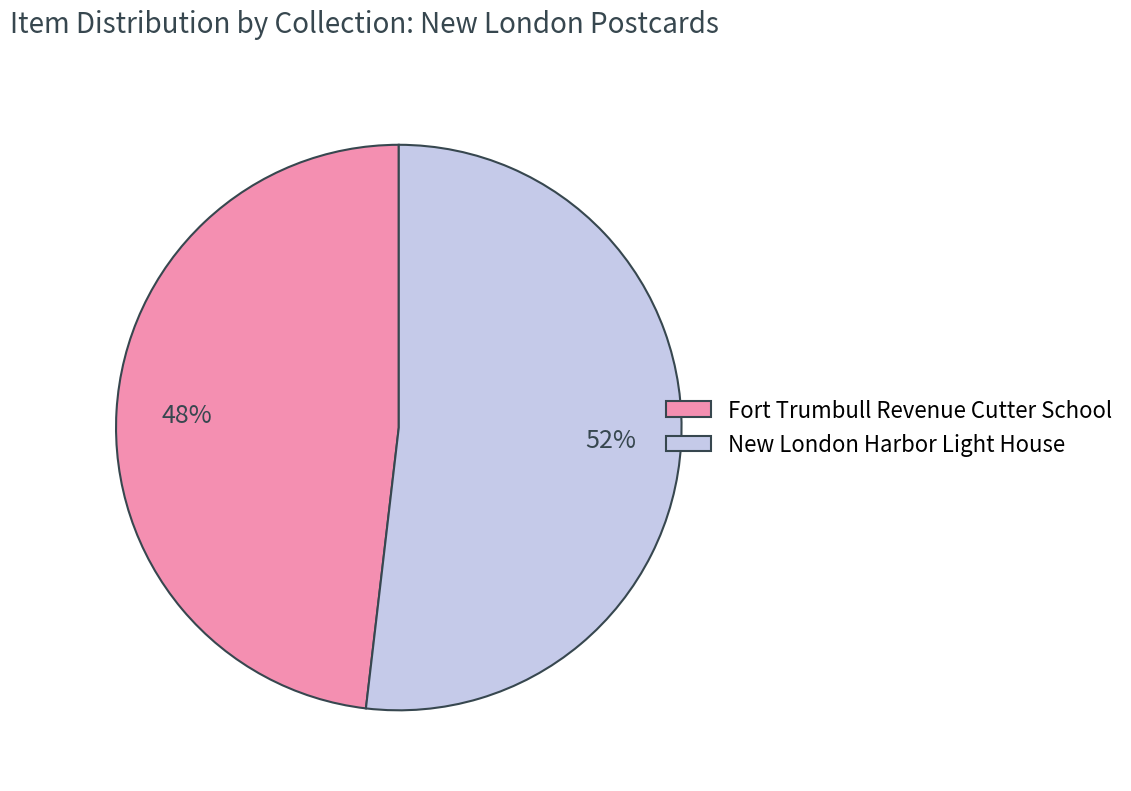

To the nearest percent, what is the average slice percentage?

50%